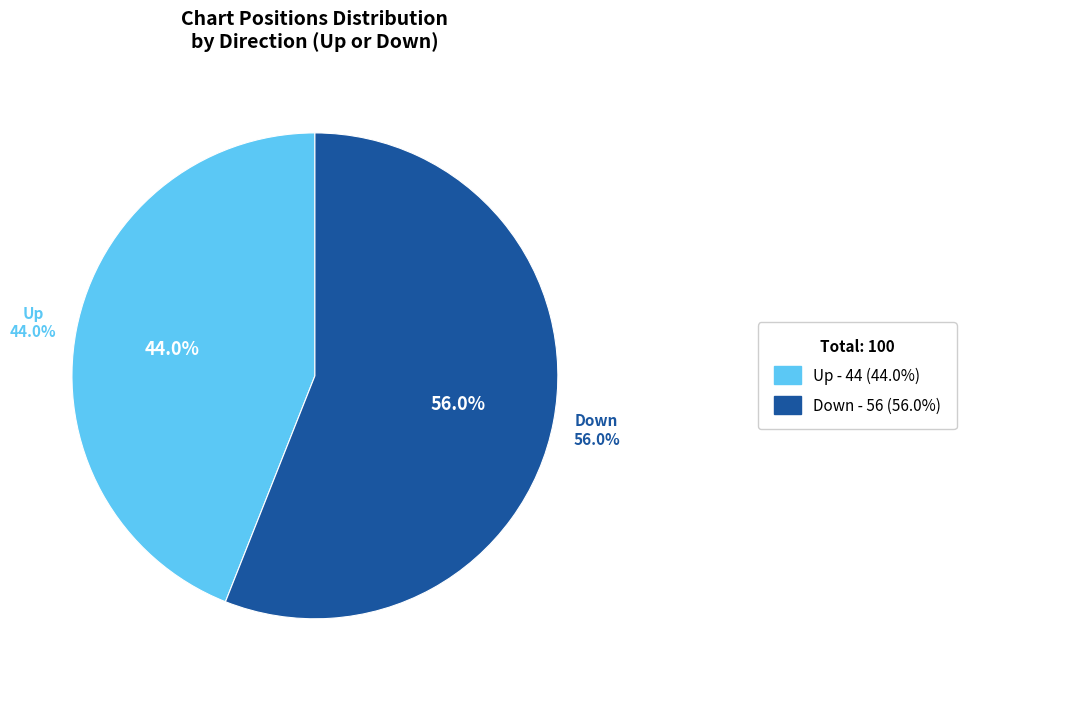

To the nearest percent, what is the difference between the largest and smallest slice percentages?

12%